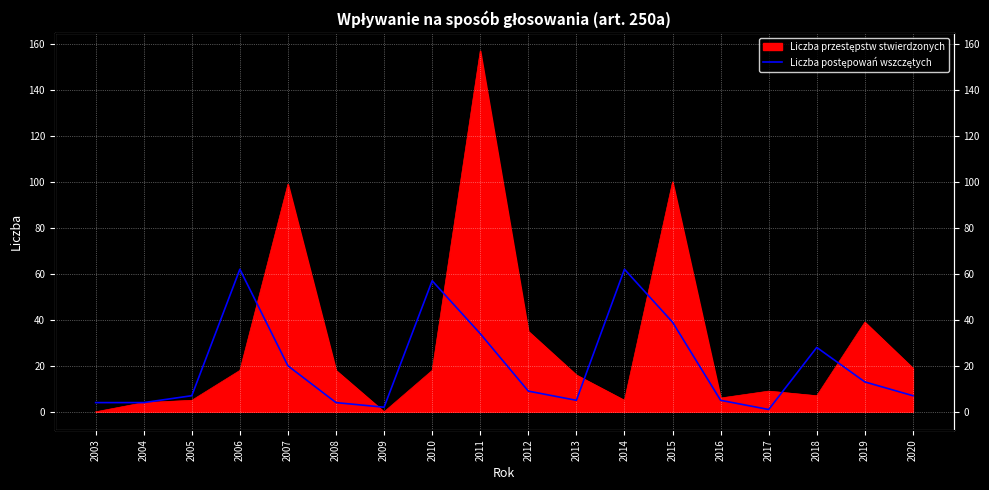

What is the difference between the maximum and minimum values?

61